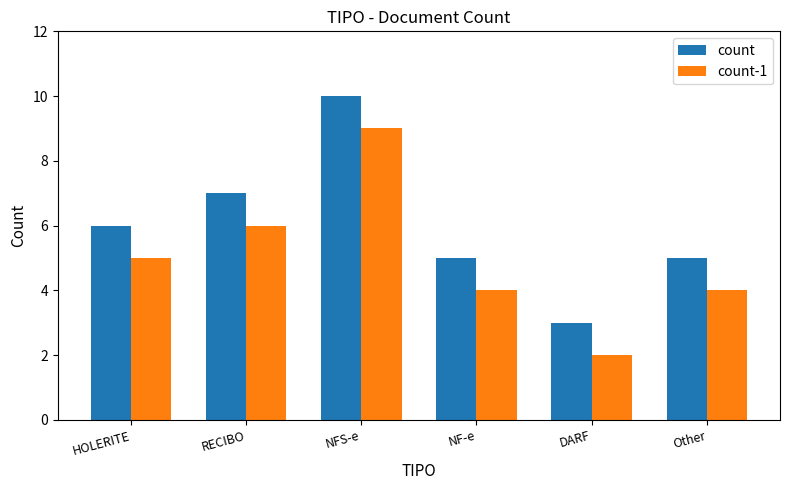

What is the label of the 6th bar from the right?

HOLERITE